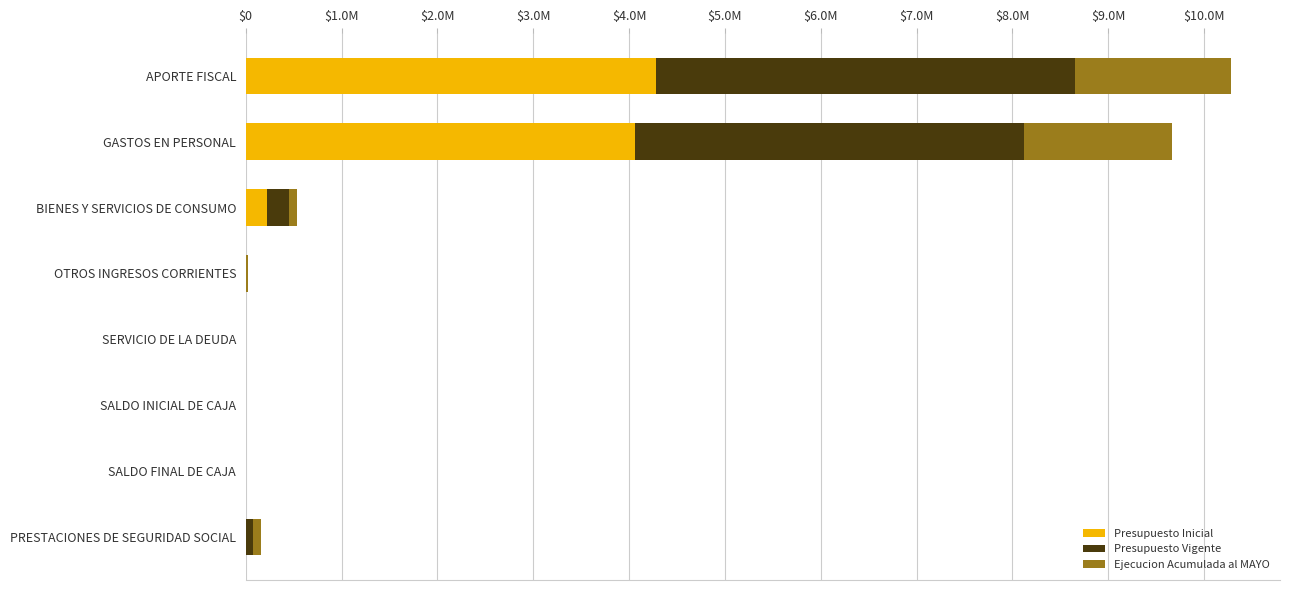

Which series has the largest range (max minus min)?

Presupuesto Vigente